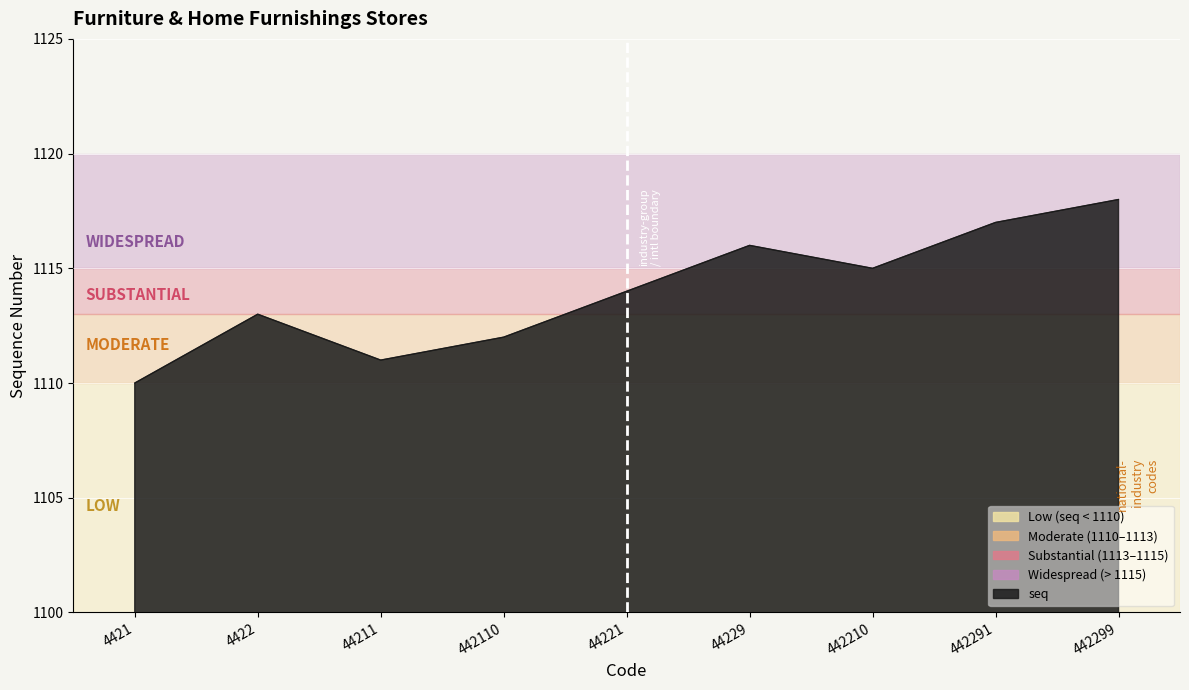

What is the difference between the second highest and second lowest values?

6